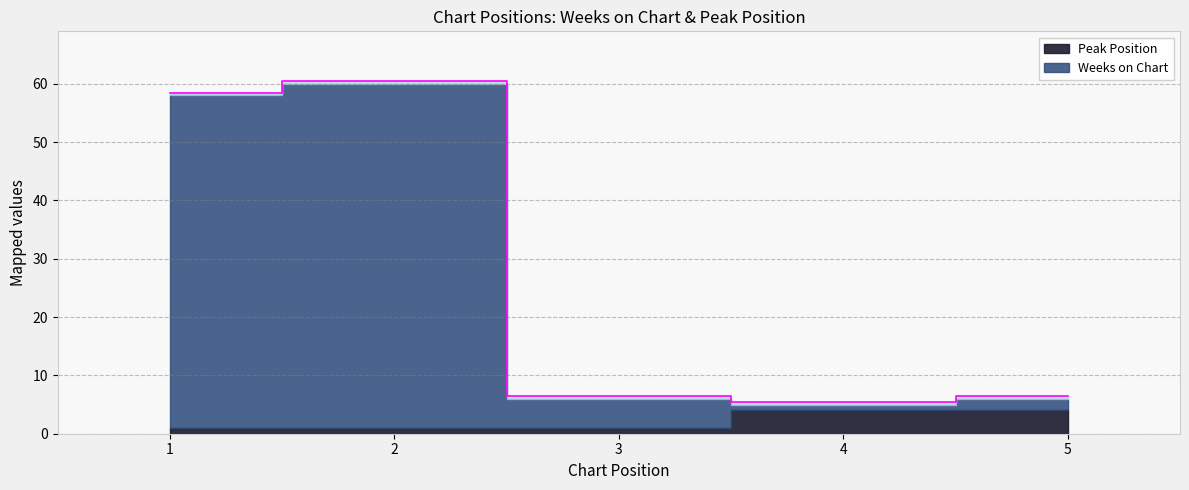

Count the number of values greater than 6.

4